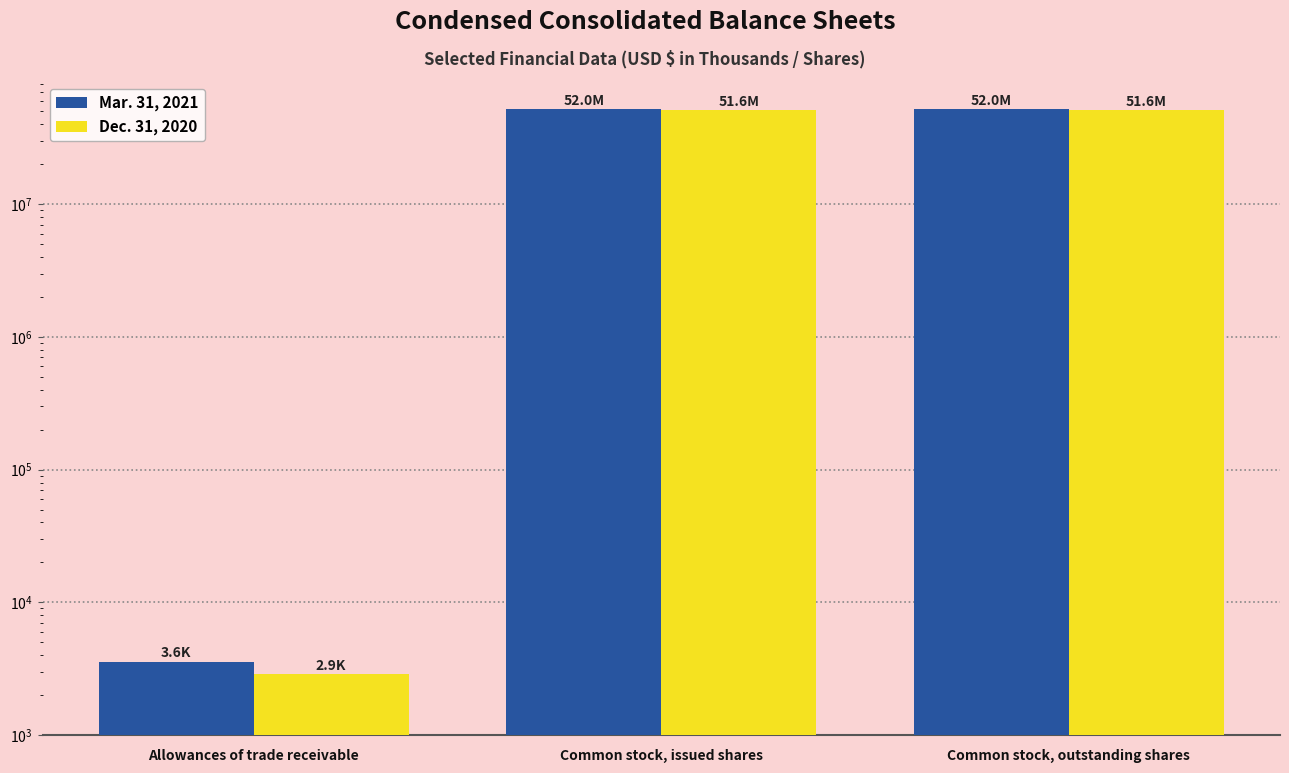

What is the value of the Mar. 31, 2021 bar at the 1st from the left?

3576